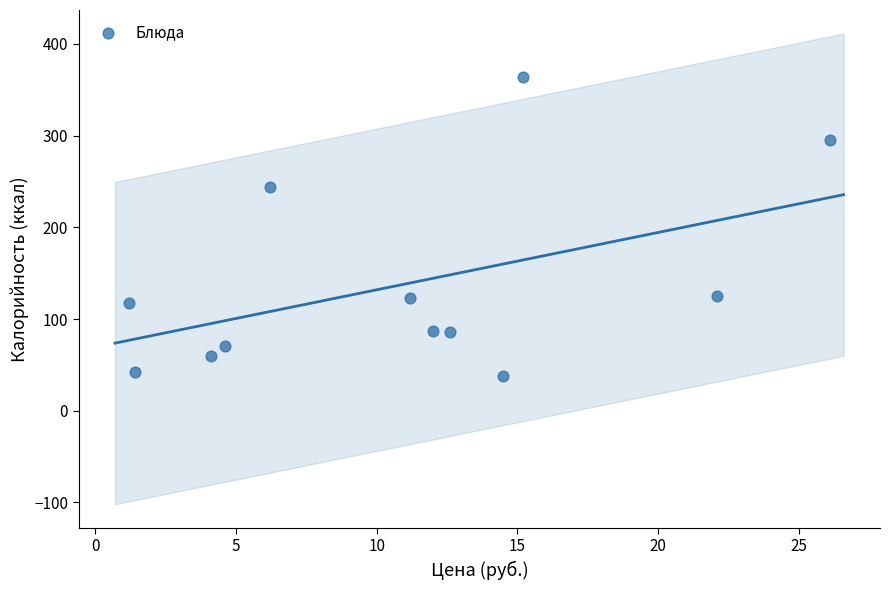

What is the average X value?

10.9